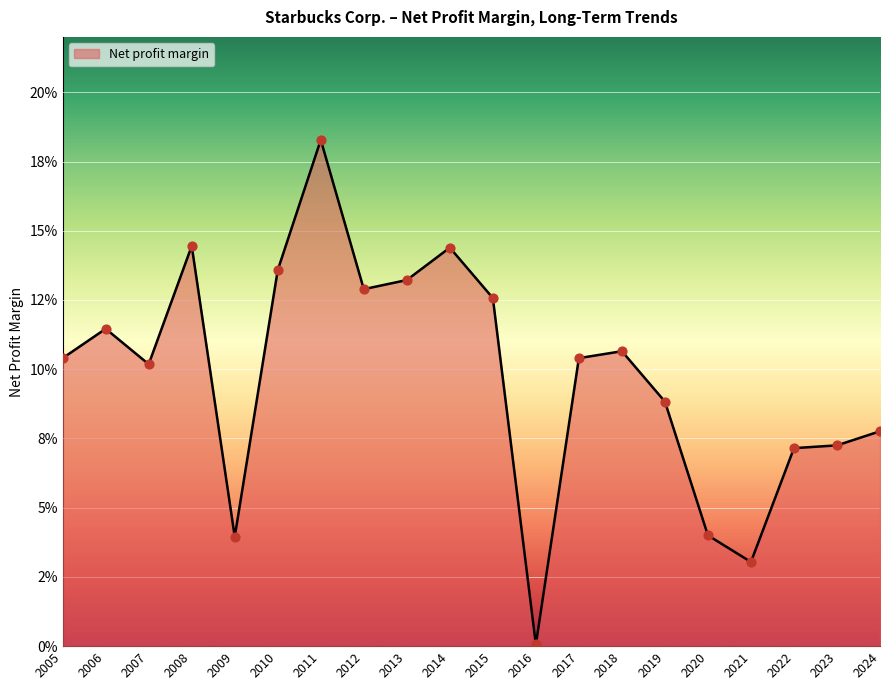

Between 2009 and 2024, which is larger?

2024